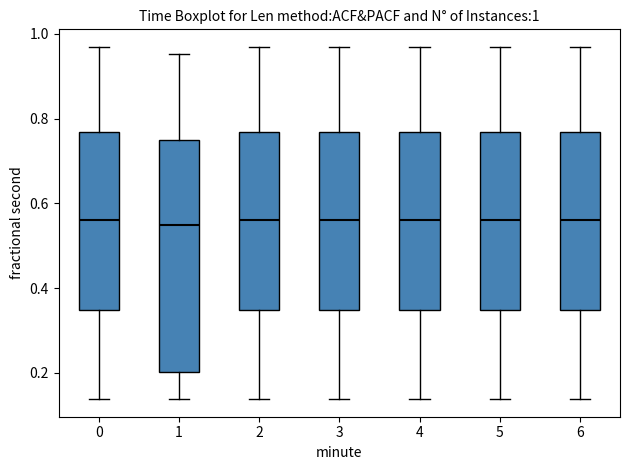

Which box is the tallest, from its lower edge to its upper edge?

1